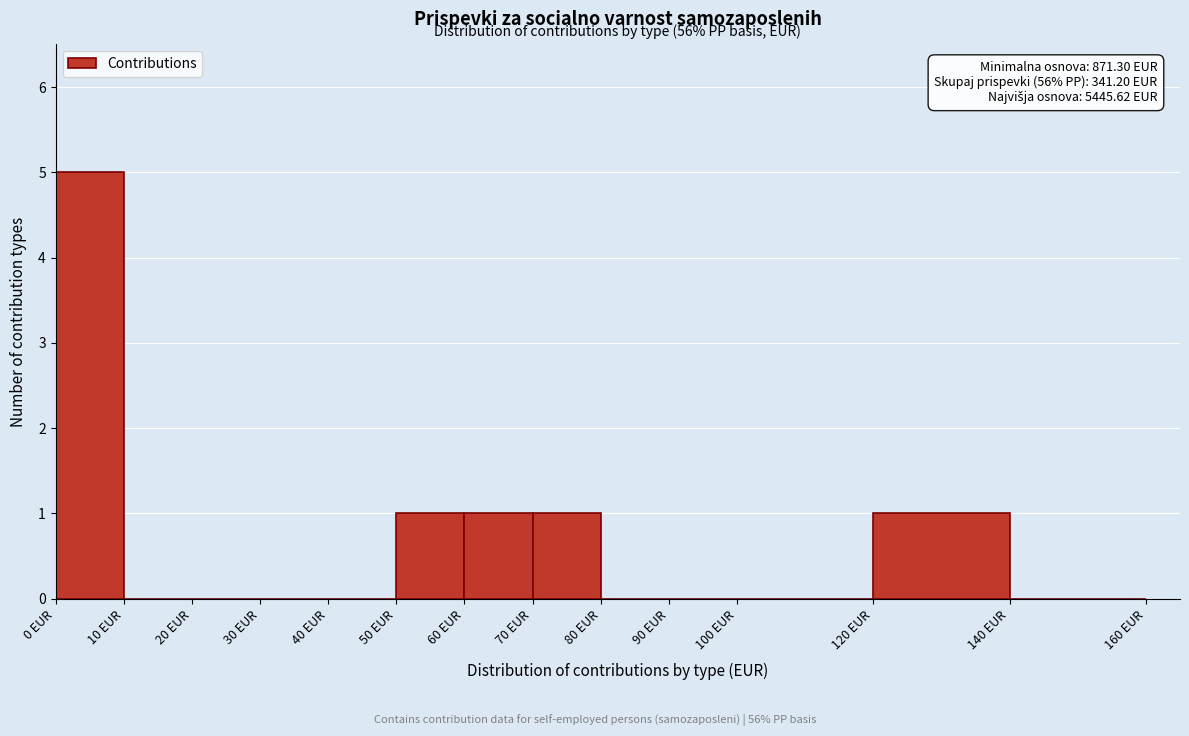

Which range on the x-axis has the tallest bar?

0 to 10